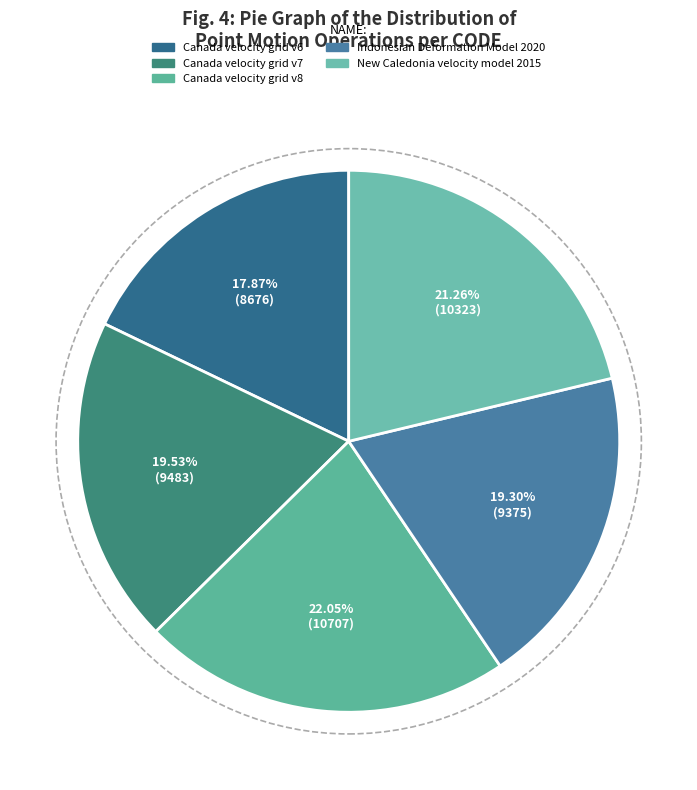

To the nearest percent, what is the difference between the largest and smallest slice percentages?

4%